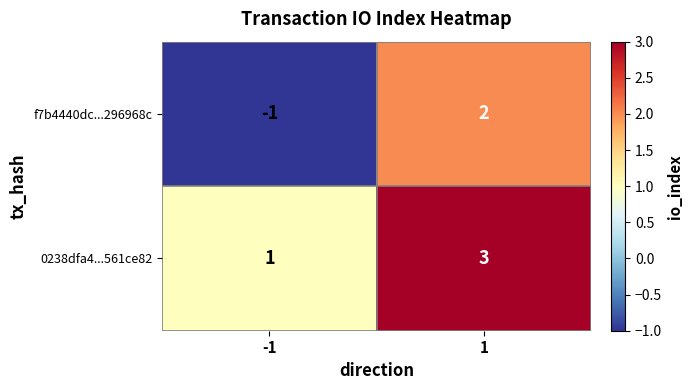

Which series has the largest total across all categories?

0238dfa4...561ce82